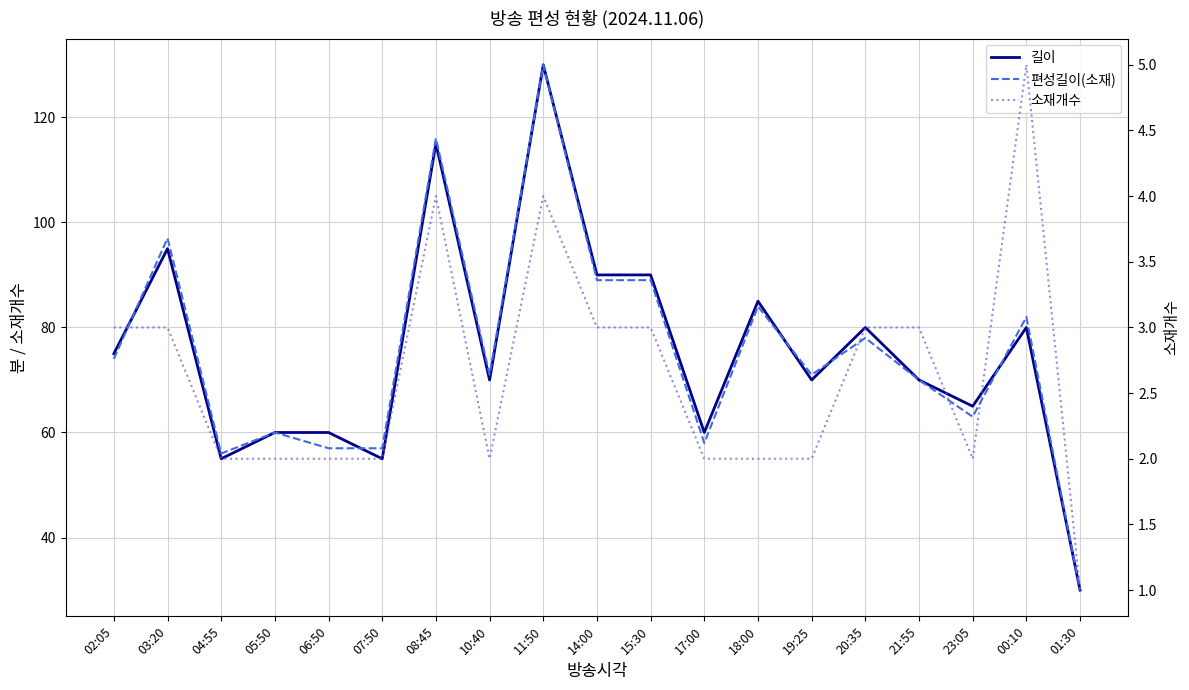

What is the sum of the 소재개수 values at 00:10 and 07:50?

7